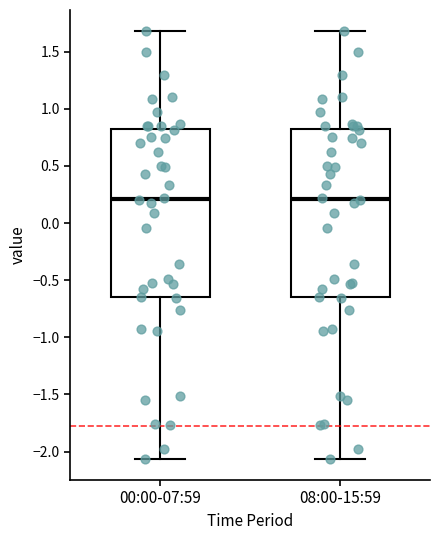

Where does the upper whisker of the box for 00:00-07:59 end on the y-axis? The values are not printed on the chart, so give them approximately, as read against the axis.

1.70